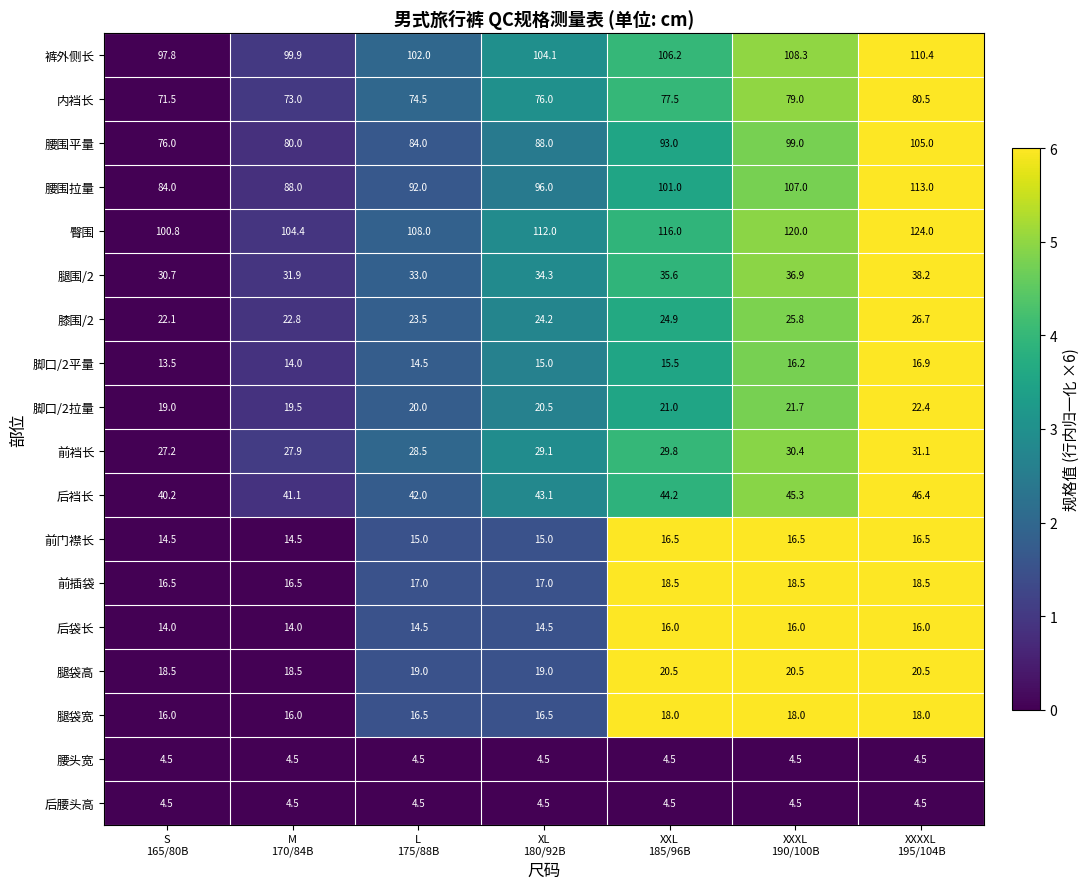

At how many categories does at least one series exceed 16?

7